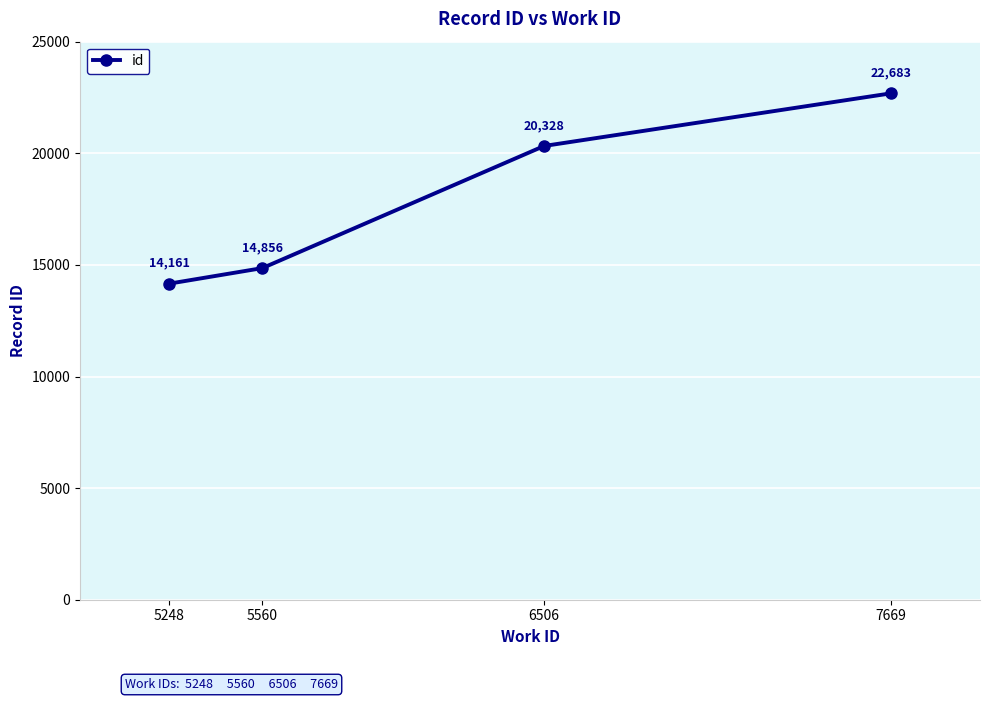

What is the value of the 3rd point from the left?

20328